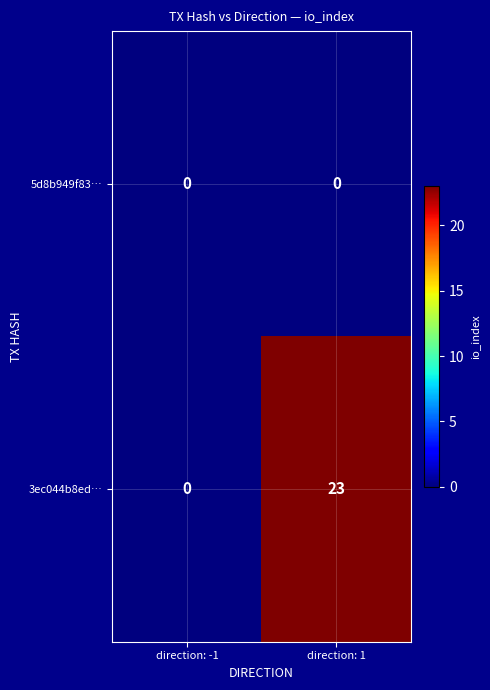

Rank the series by their maximum value, from lowest to highest.

5d8b949f83…, 3ec044b8ed…